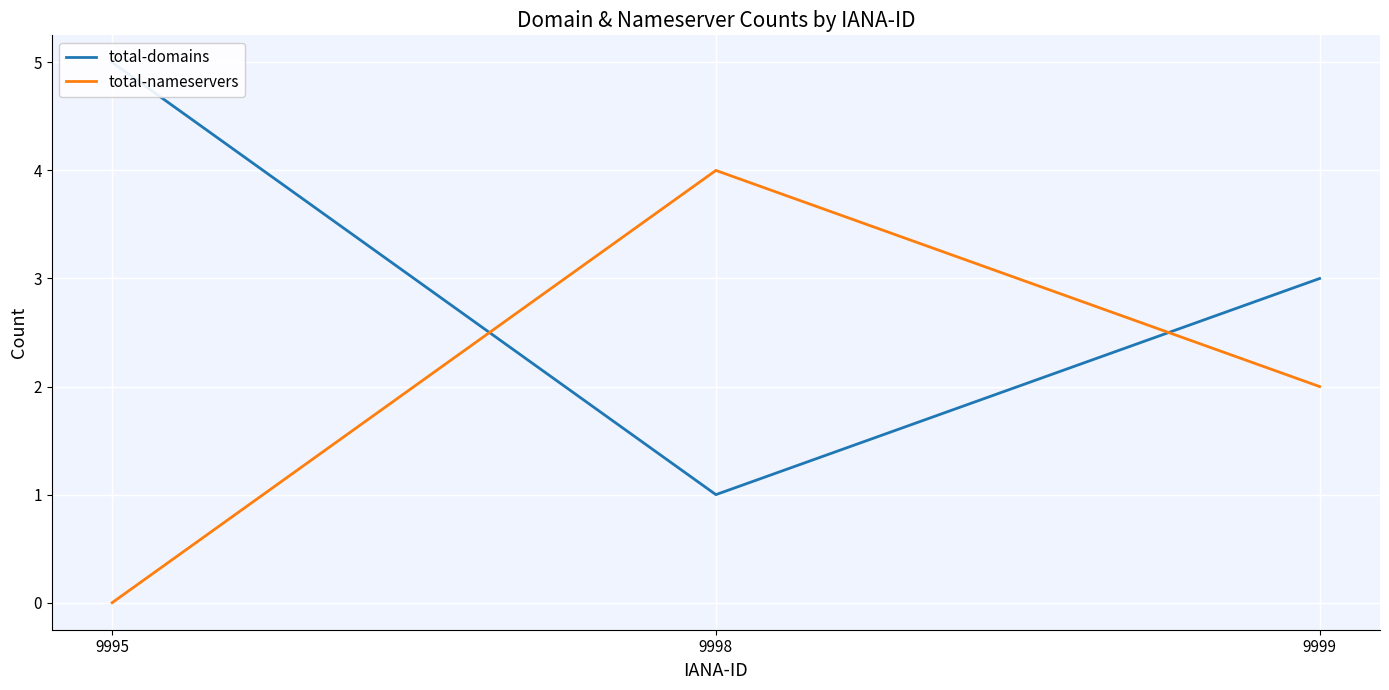

What is the difference between the maximum and second lowest values in the total-domains series?

2